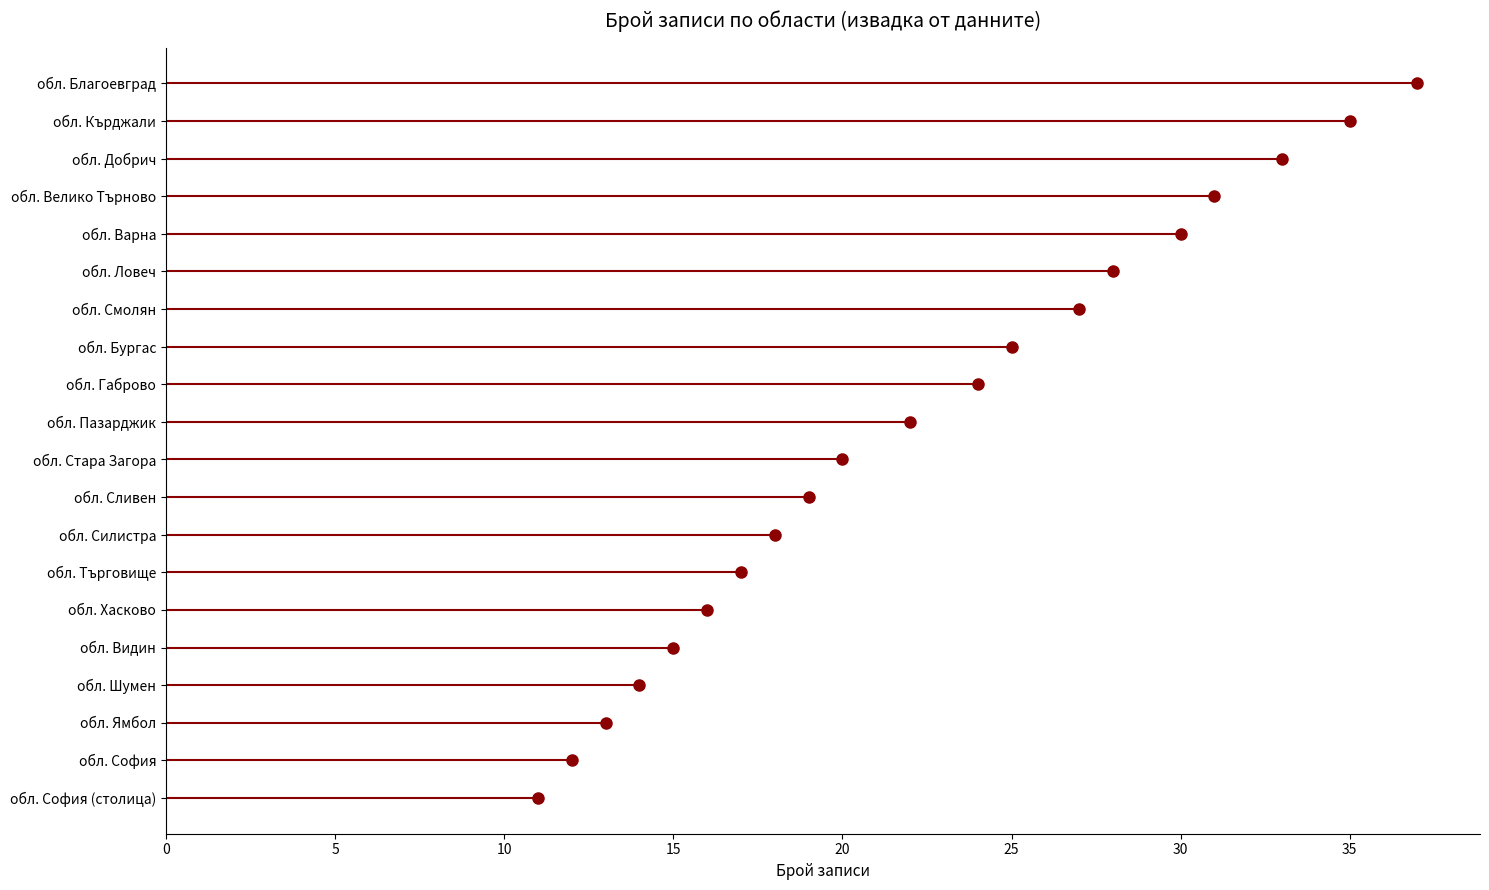

What is the change in value from обл. Варна to обл. Стара Загора?

-10